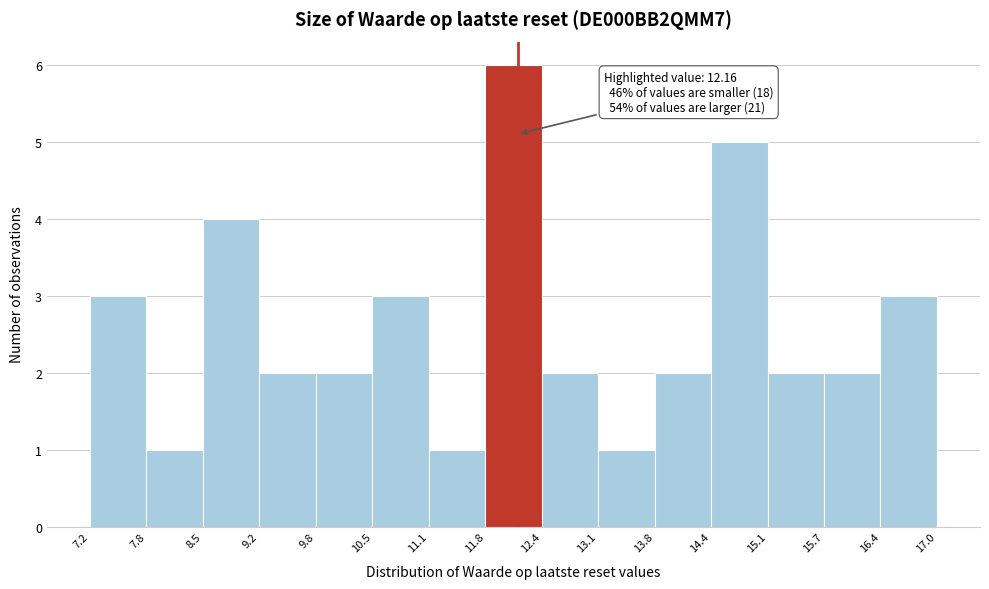

Over which range of the x-axis is the bar tallest?

11.8 to 12.4